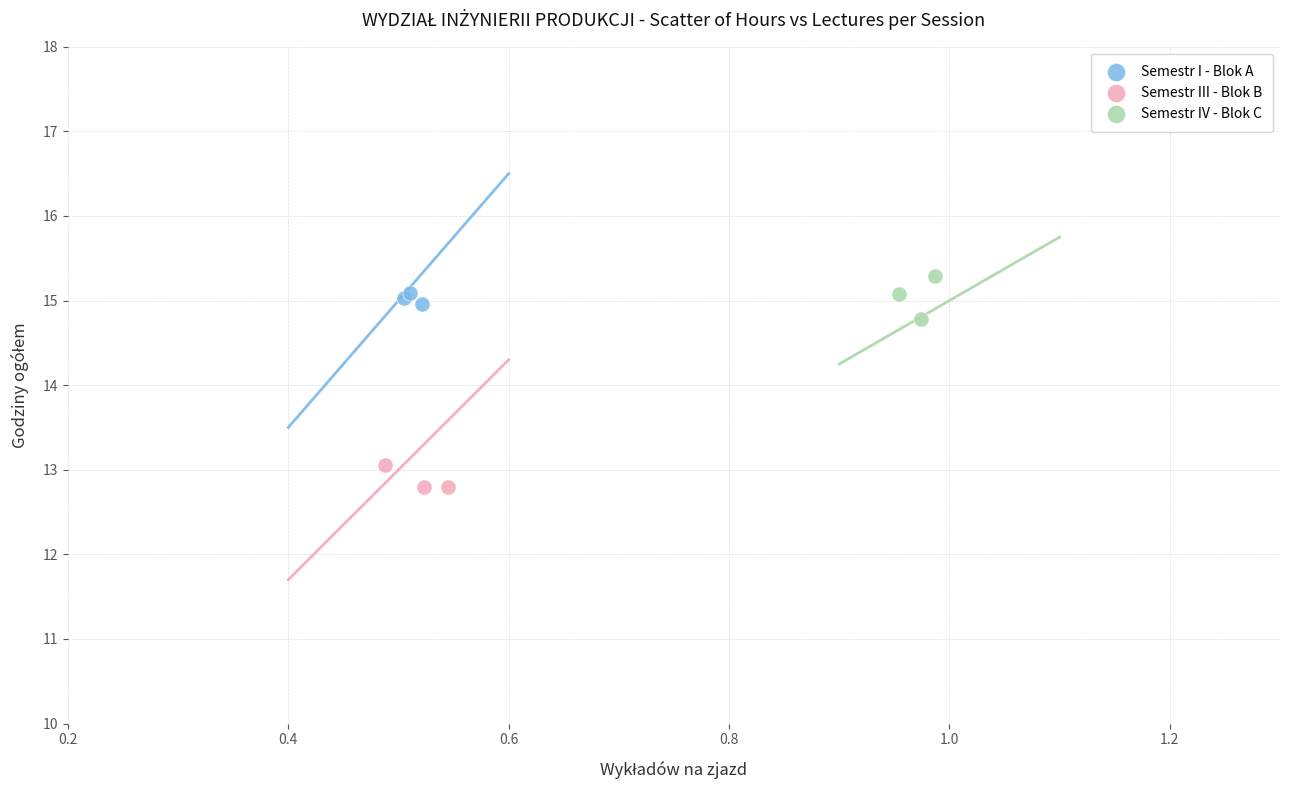

Which series contains the highest Y value?

Semestr IV - Blok C